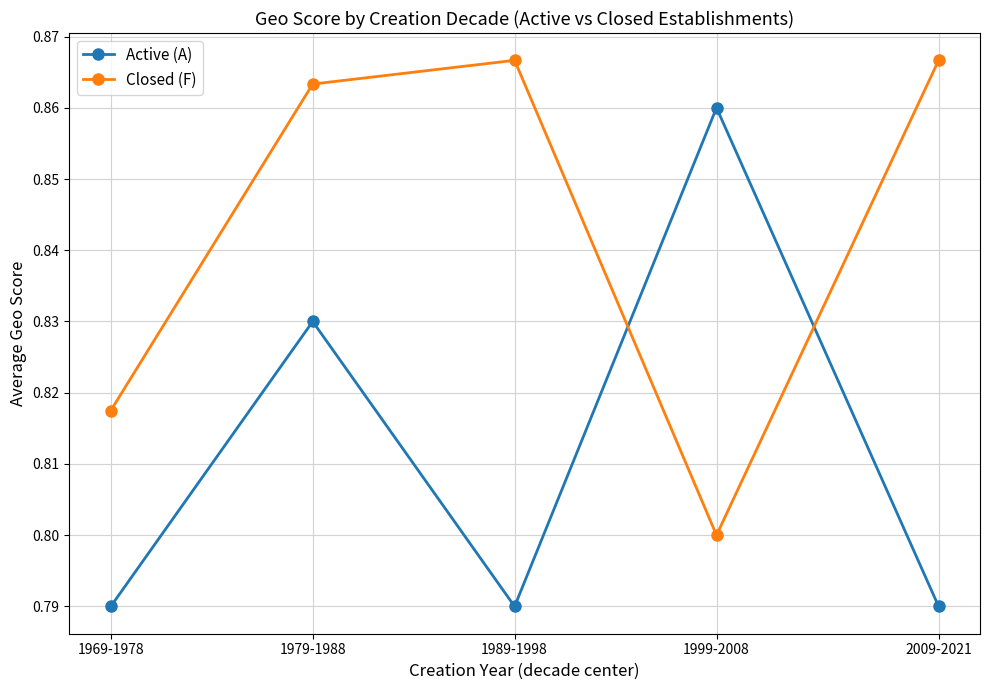

At 1989-1998, list the series in order from largest to smallest.

Closed (F), Active (A)